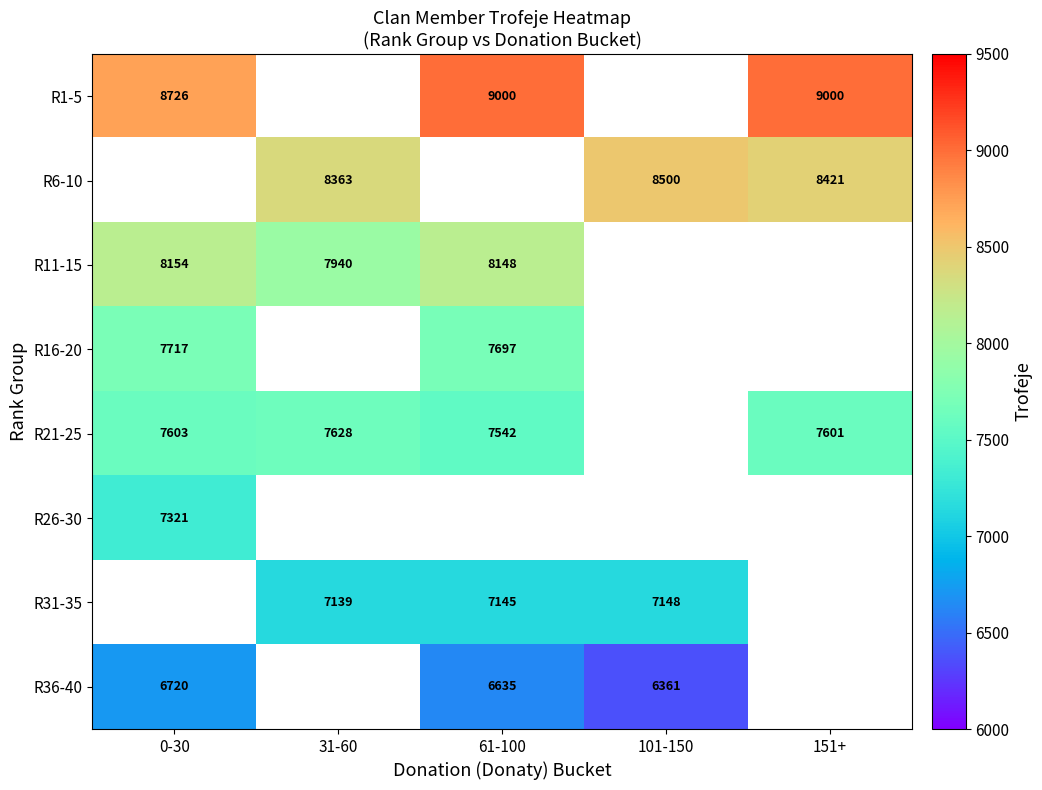

Is it true that R6-10 equals 1775 at 101-150?

False